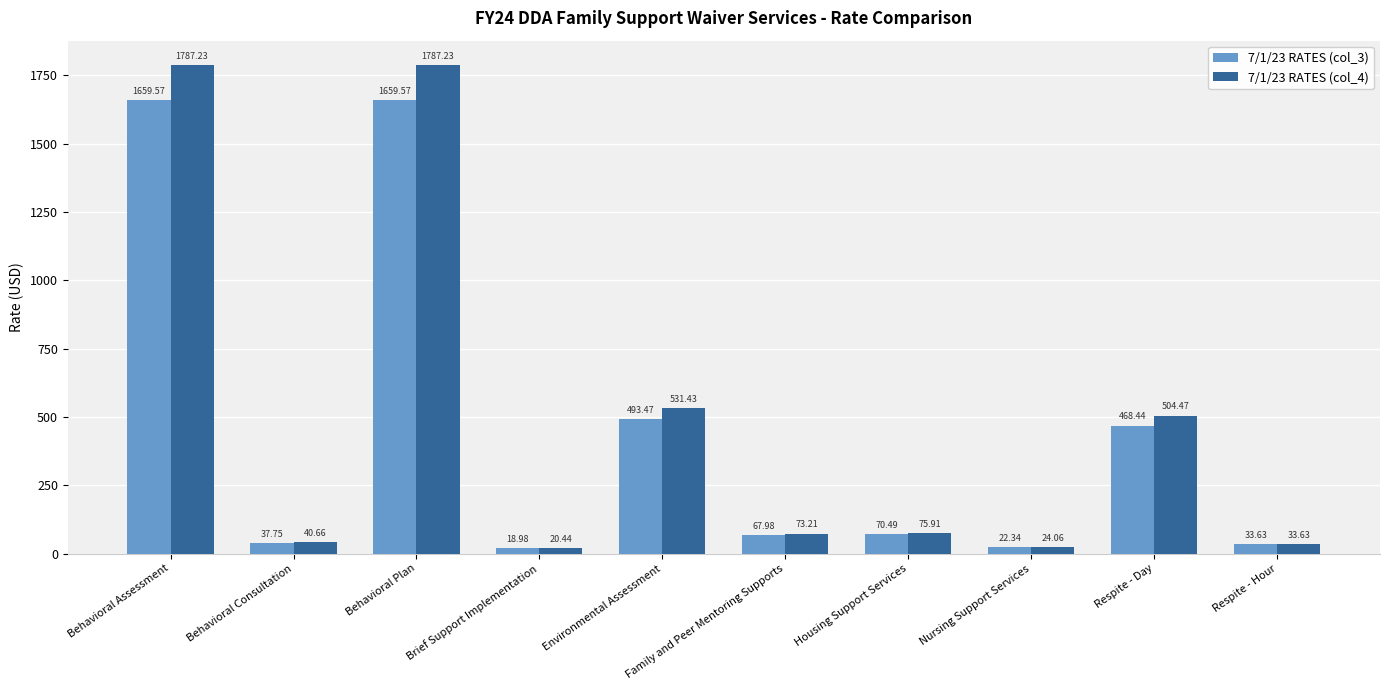

What is the difference between the maximum and second lowest values in the 7/1/23 RATES (col_4) series?

1763.2